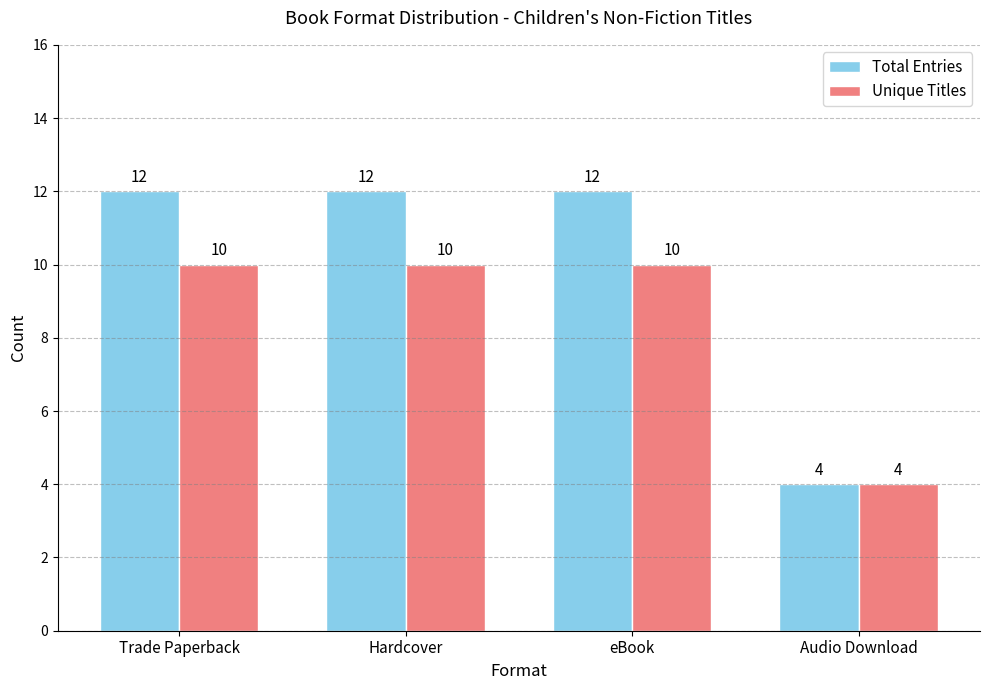

Read the Unique Titles value at Hardcover.

10